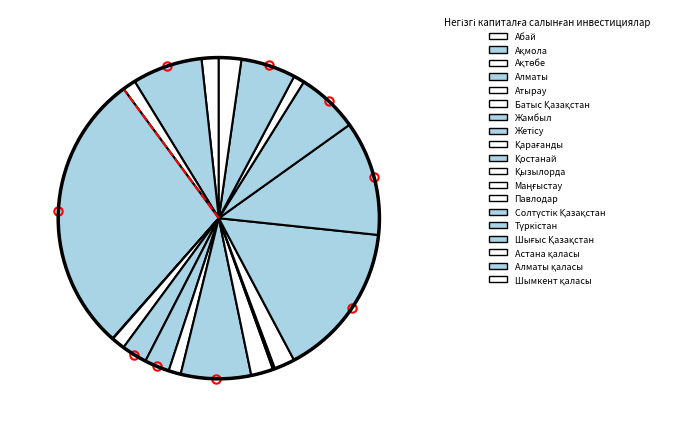

Is it true that Түркістан is 12% of the pie?

True